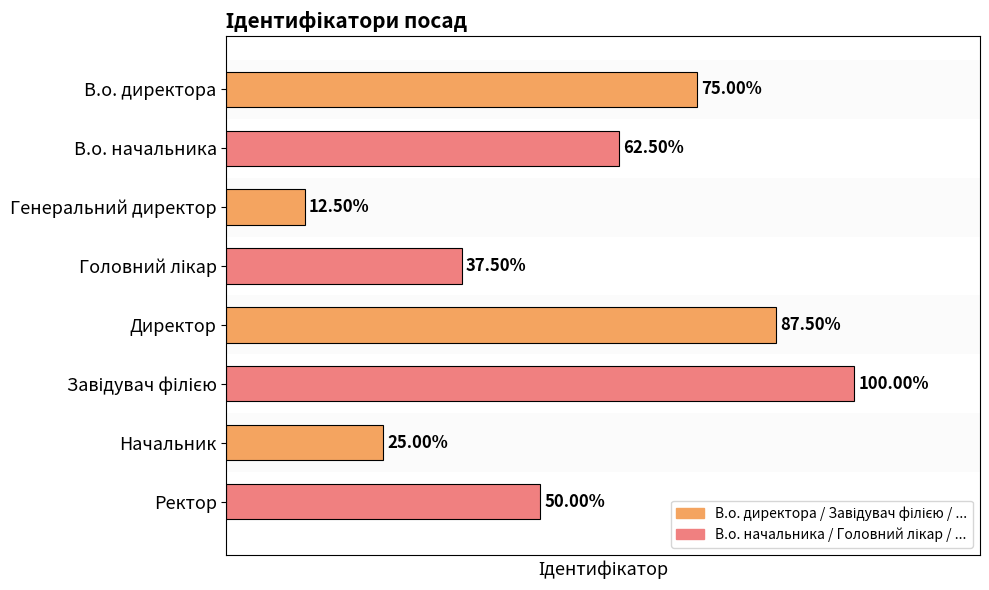

Are the bars horizontal?

Yes